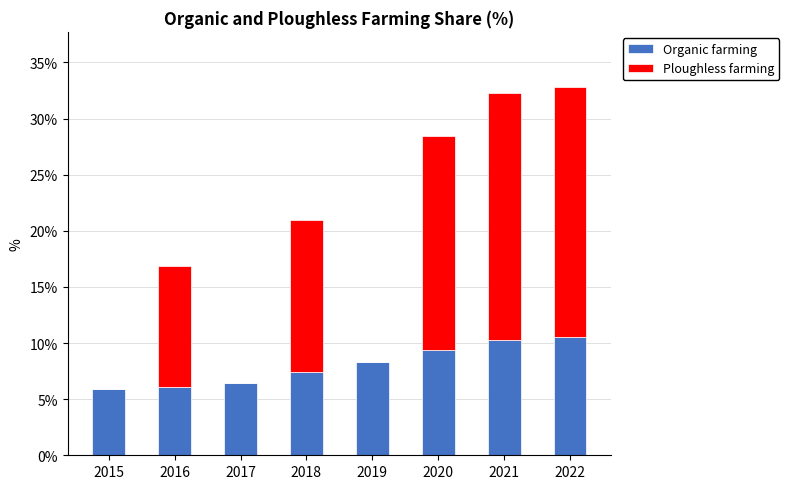

The value of Organic farming at 2022 is 17.1. True or false?

False